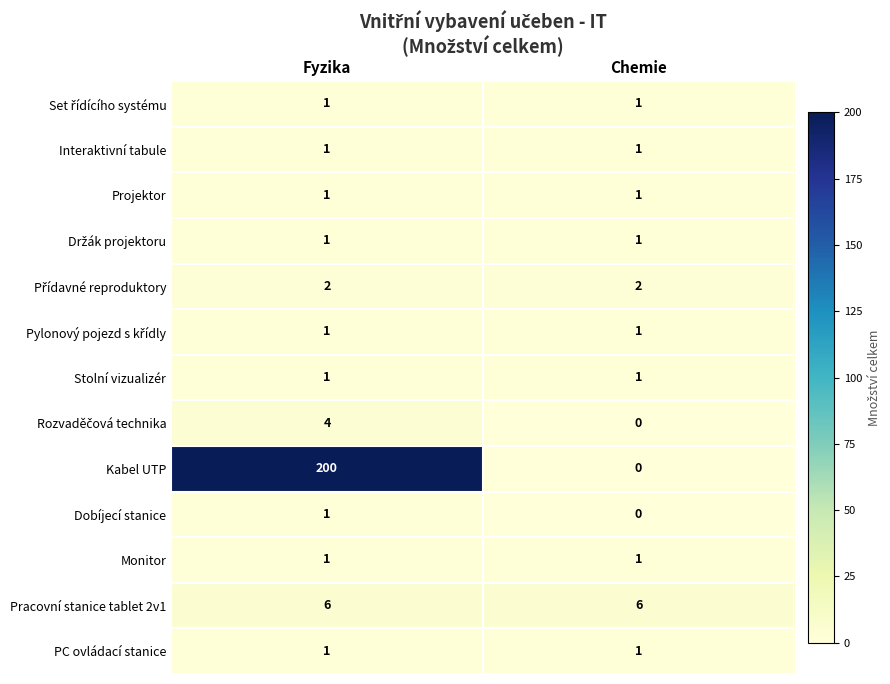

Which series has the largest range (max minus min)?

Kabel UTP